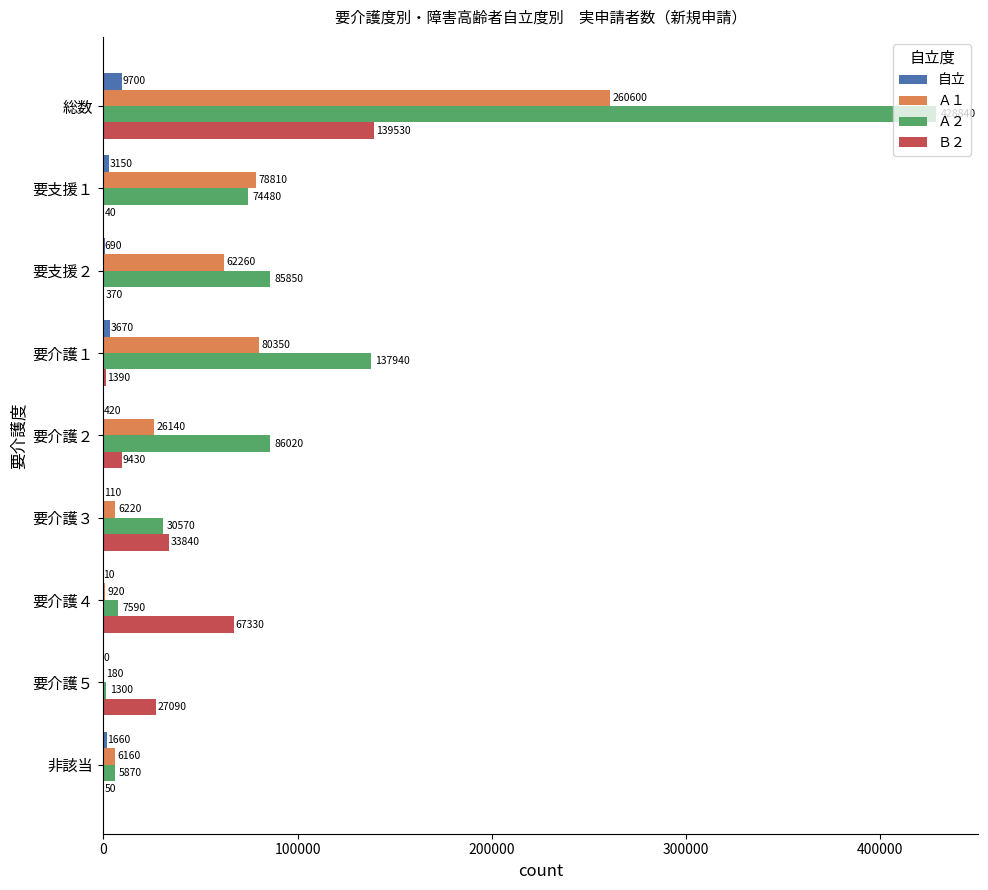

Count the number of data series in this chart.

4